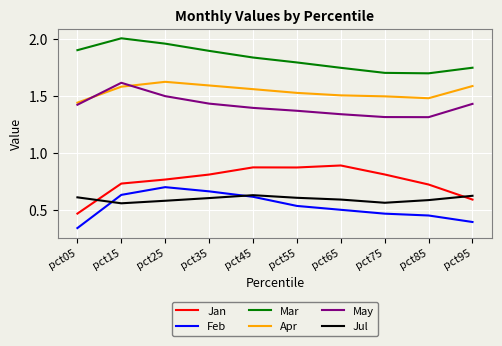

What is the difference between the highest and lowest values at pct45?

1.2